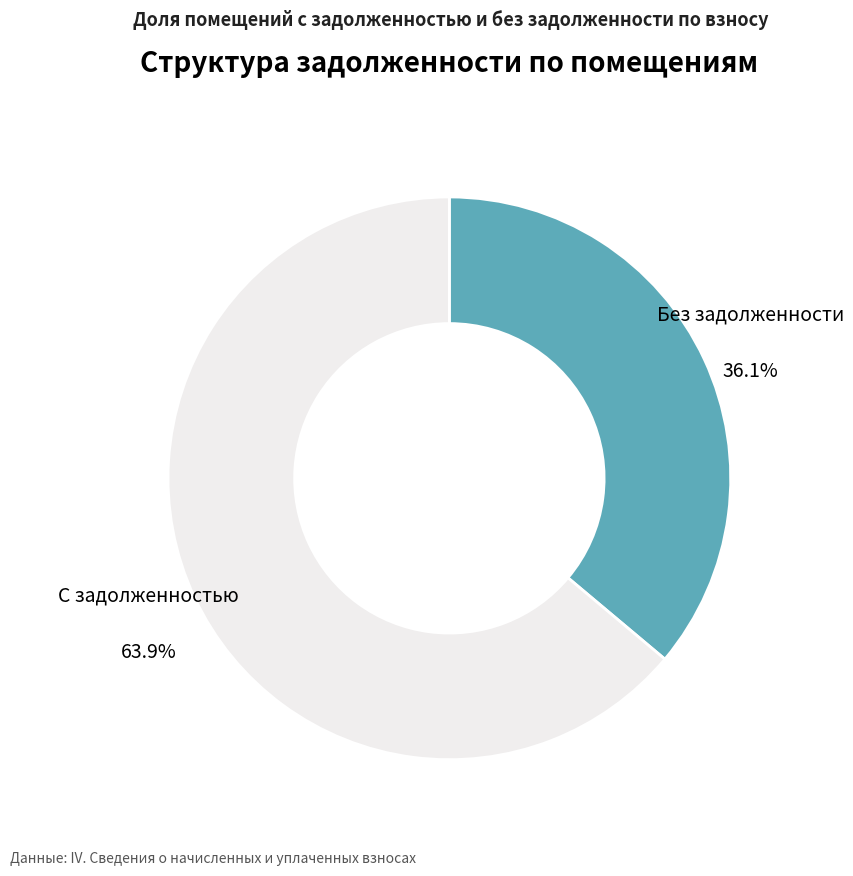

Which has a higher value, С задолженностью or Без задолженности?

С задолженностью